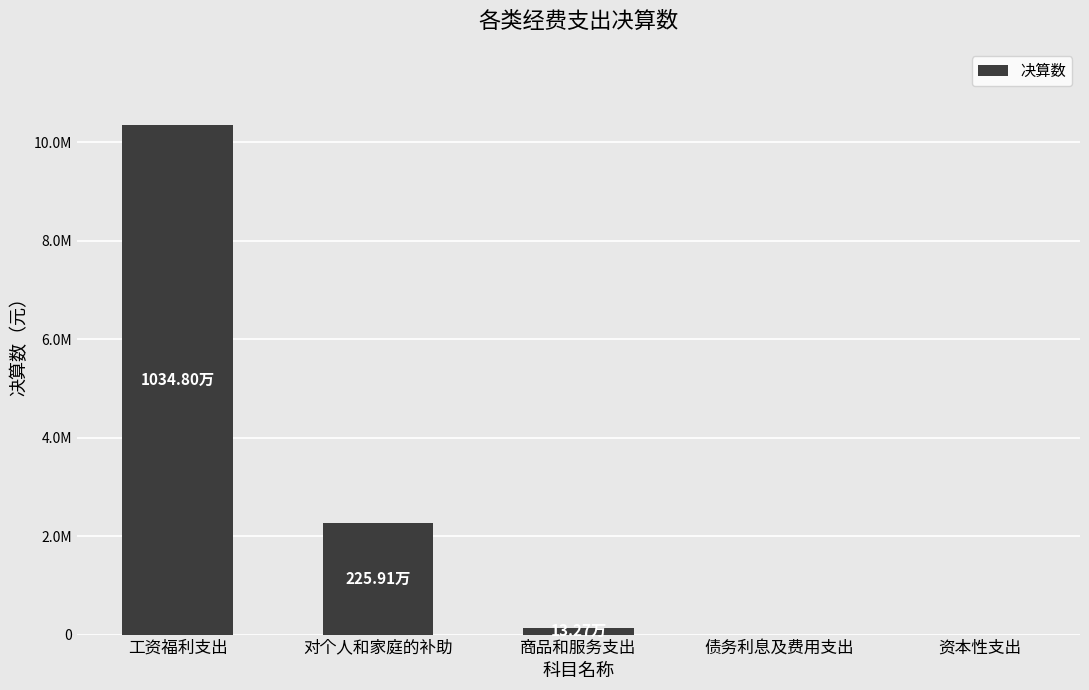

The chart shows a value of 0.0 at 债务利息及费用支出. True or false?

True